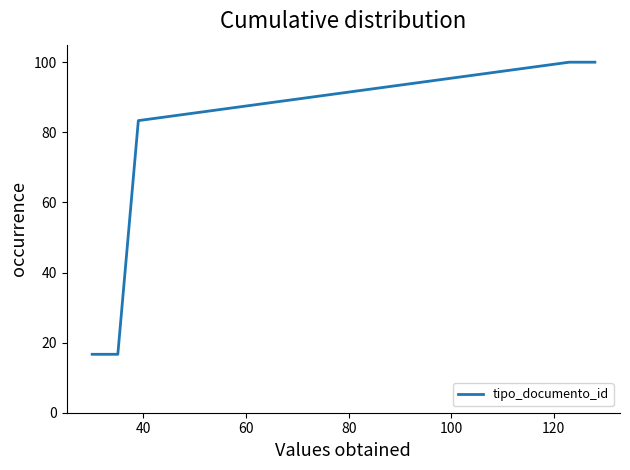

True or false: the data has more than 2 interior local peaks.

False